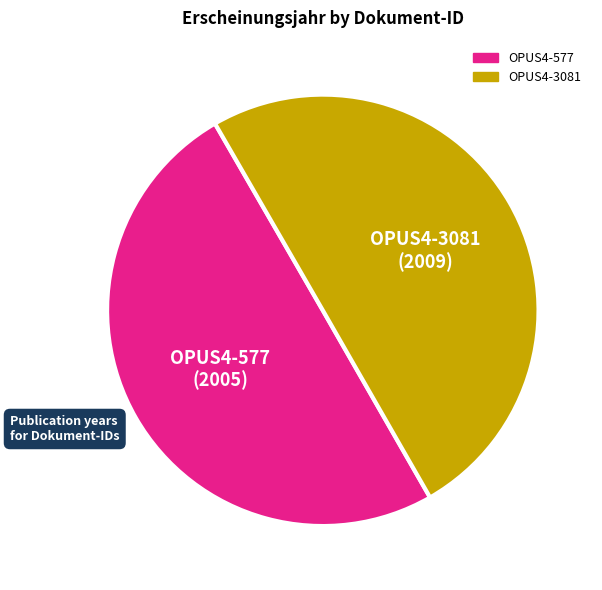

Is it true that OPUS4-577 is 59% of the pie?

False